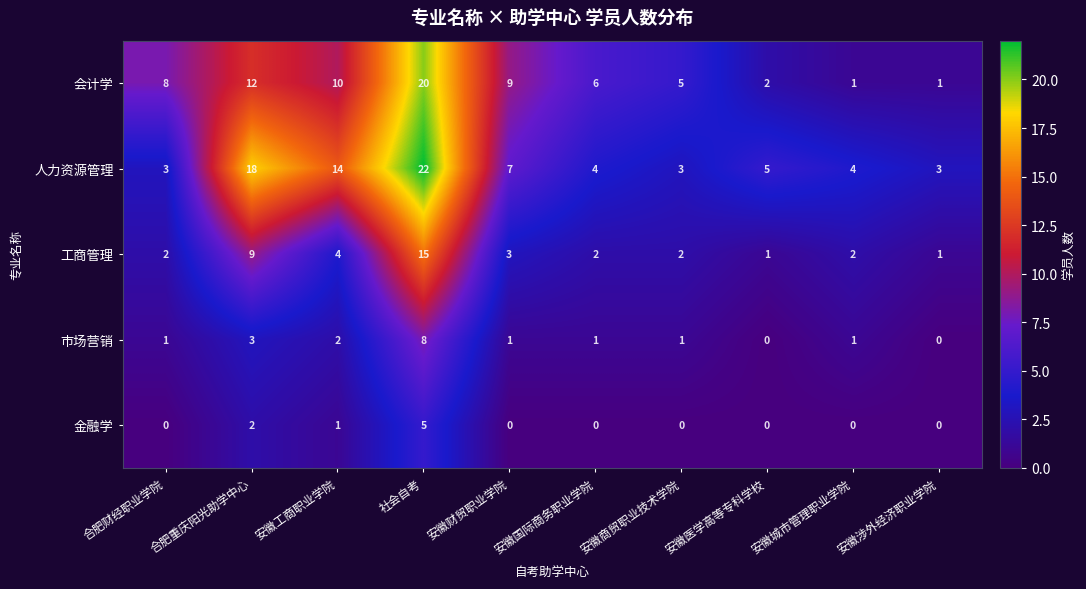

What is the total value across all series at 合肥重庆阳光助学中心?

44